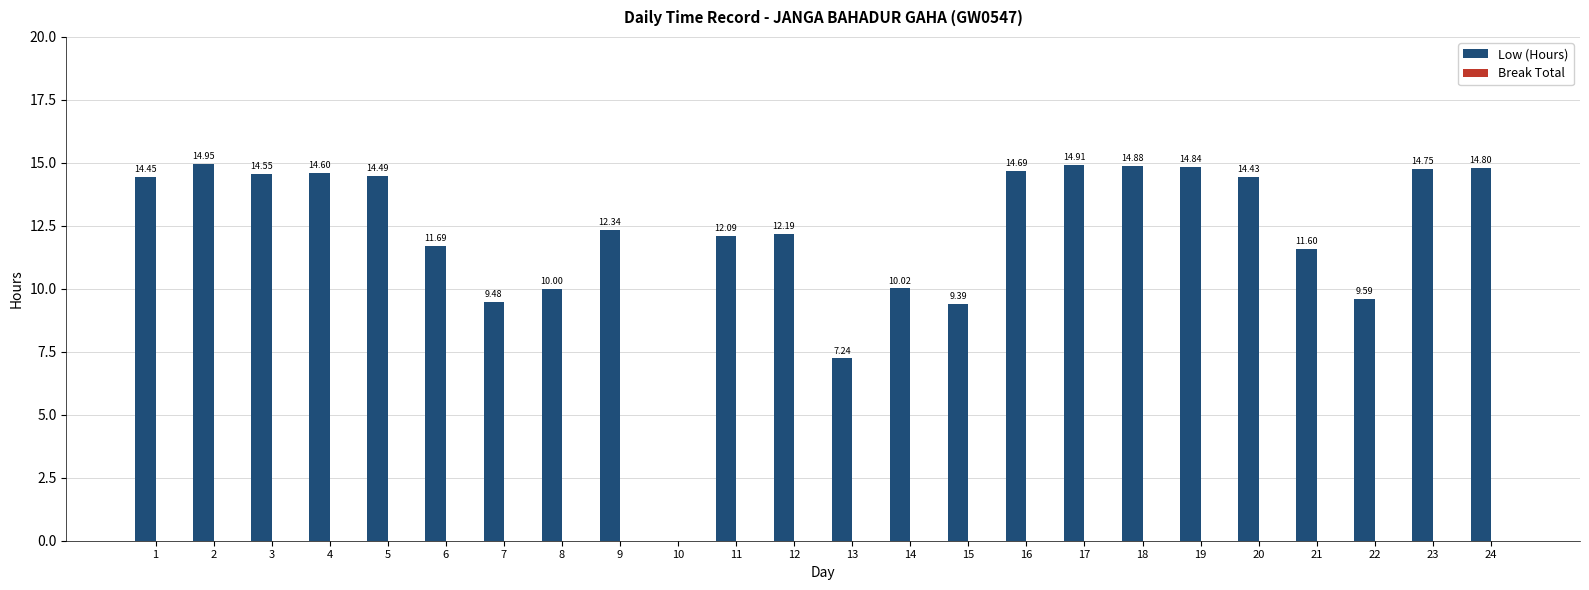

Between 22 and 9, which is larger?

9